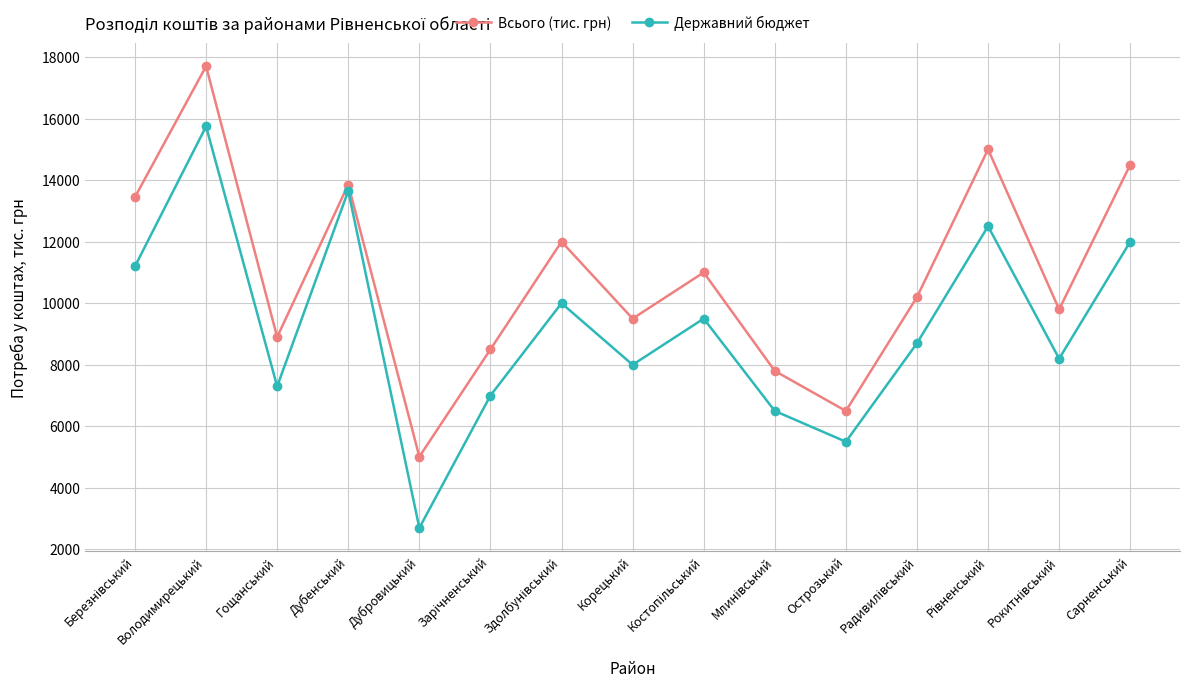

What is the label of the 2nd point from the left?

Володимирецький